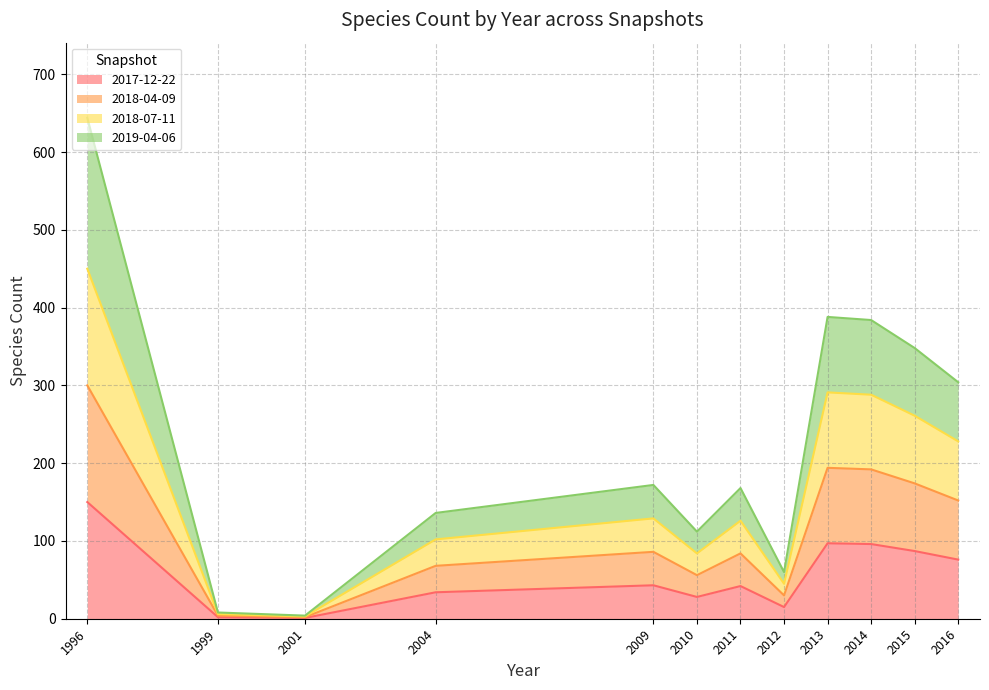

Is the value of 2018-07-11 at 1996 greater than the value of 2017-12-22 at 2001?

Yes